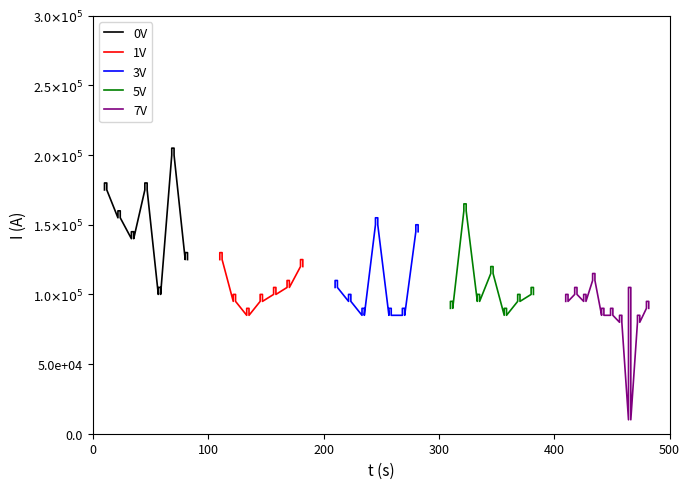

Is it true that Actual pay ceiling equals 184920 at 1?

False